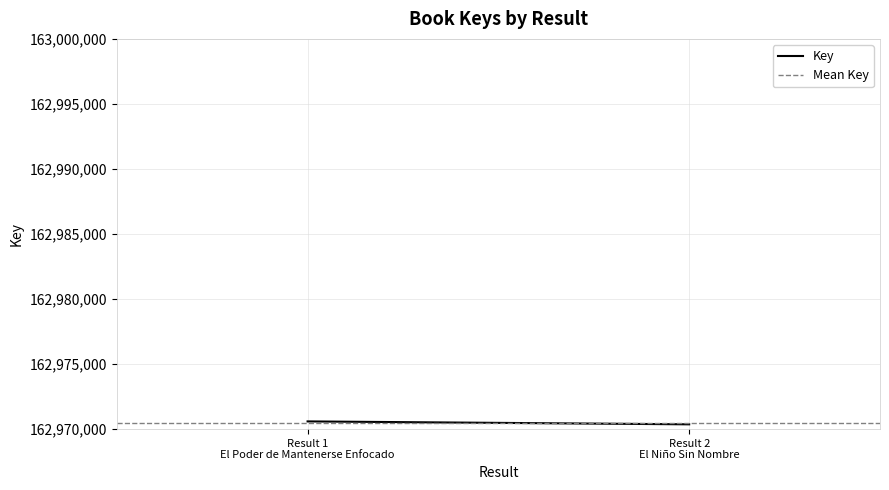

Rank the categories by Key value from lowest to highest.

Result 2
El Niño Sin Nombre, Result 1
El Poder de Mantenerse Enfocado